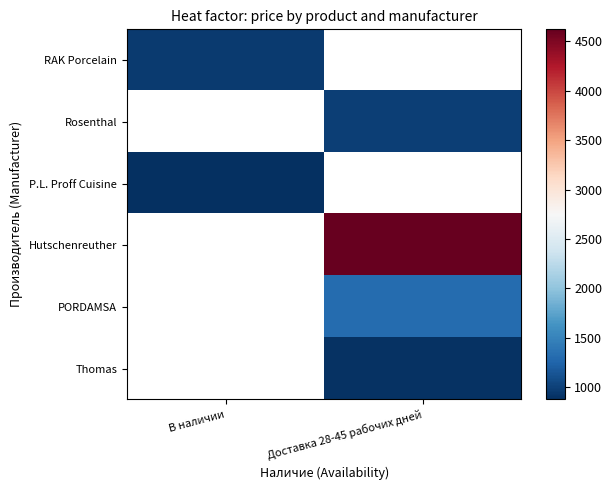

The value of P.L. Proff Cuisine at В наличии is 1294.0. True or false?

False